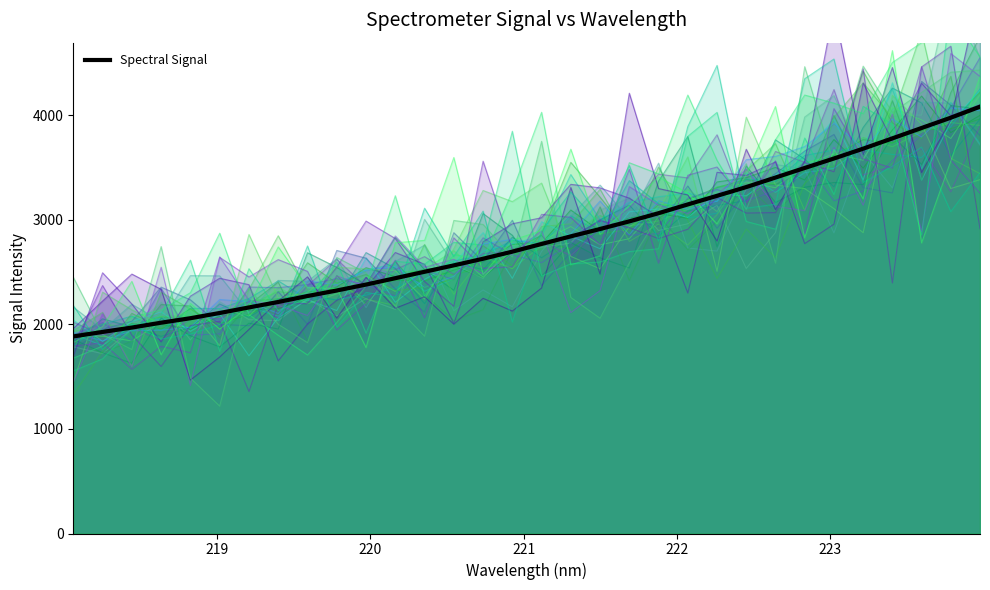

What is the sum of all values?

90319.6